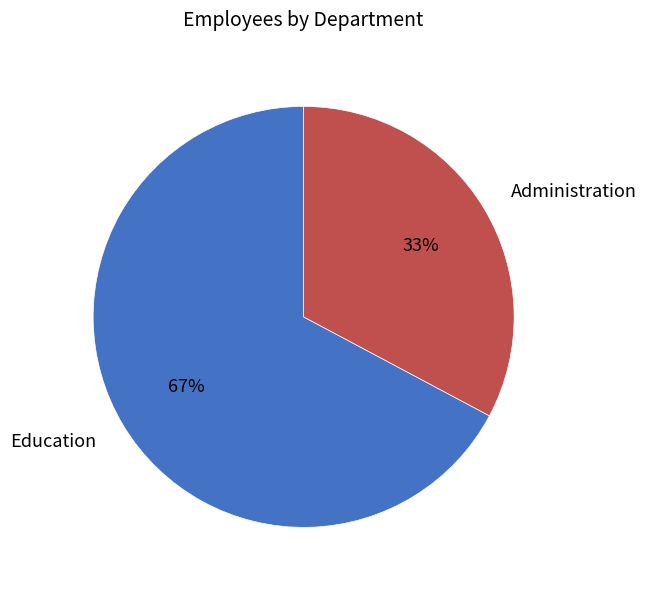

Which has a higher value, Education or Administration?

Education